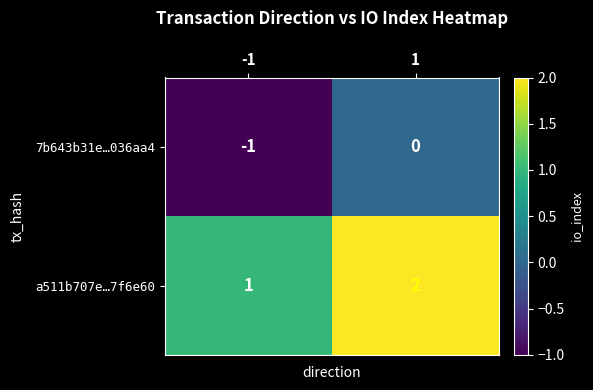

At 1, list the series in order from largest to smallest.

a511b707e…7f6e60, 7b643b31e…036aa4